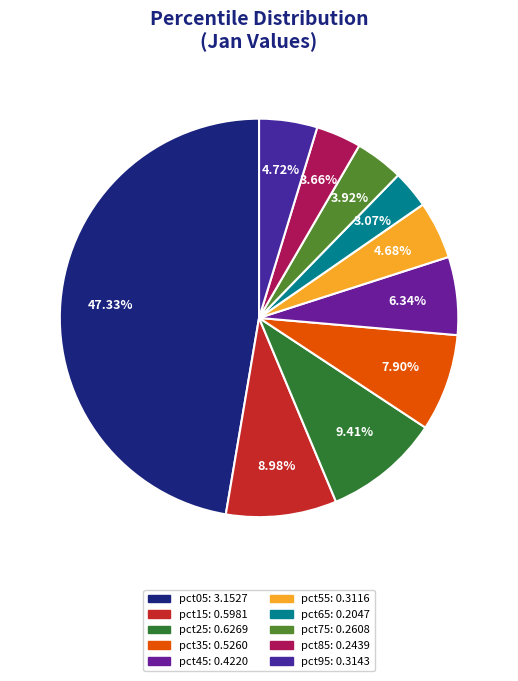

What is the total percentage of pct45 and pct75?

10.3%